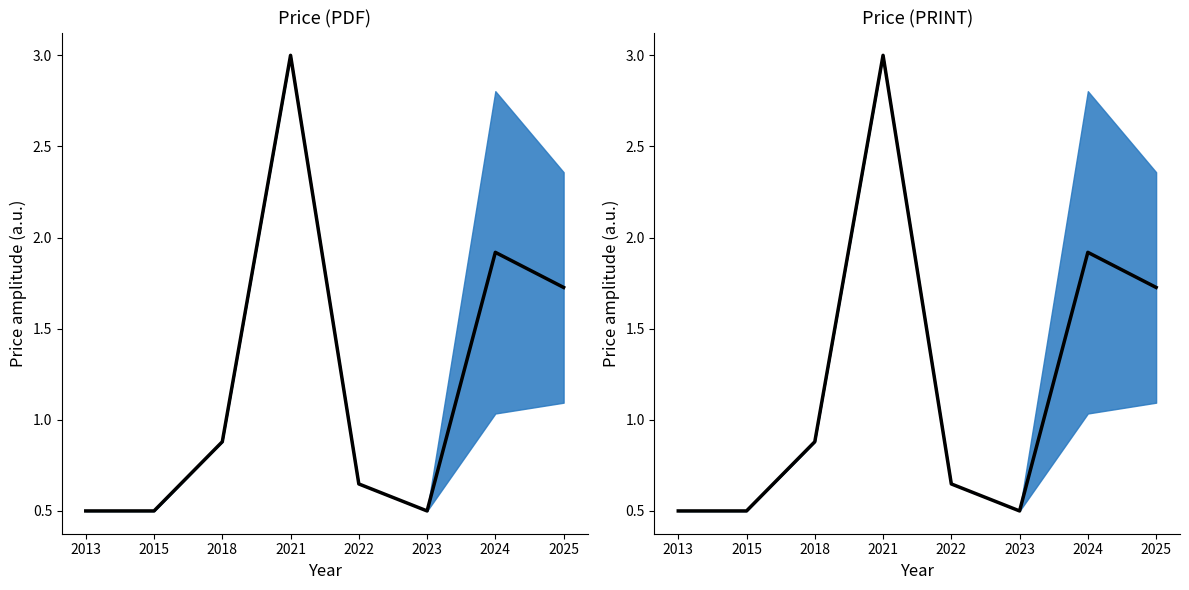

Count the number of data series in this chart.

2